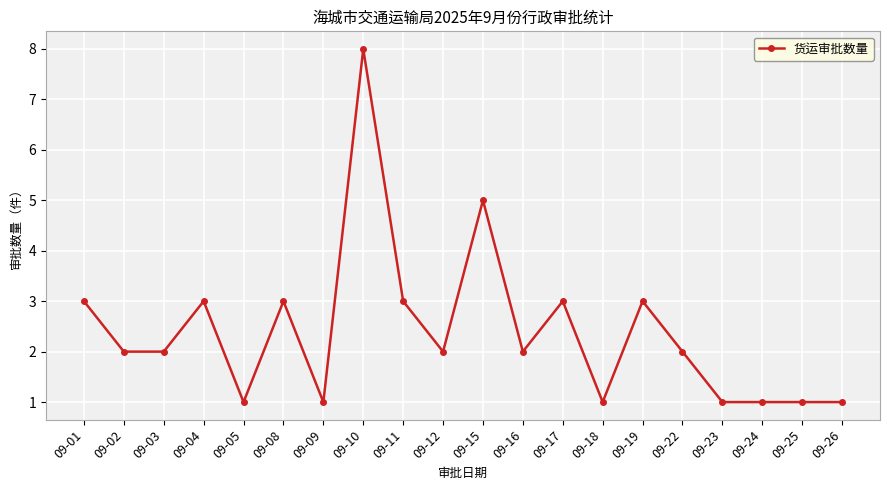

At which category does the data reach its first local peak?

09-04